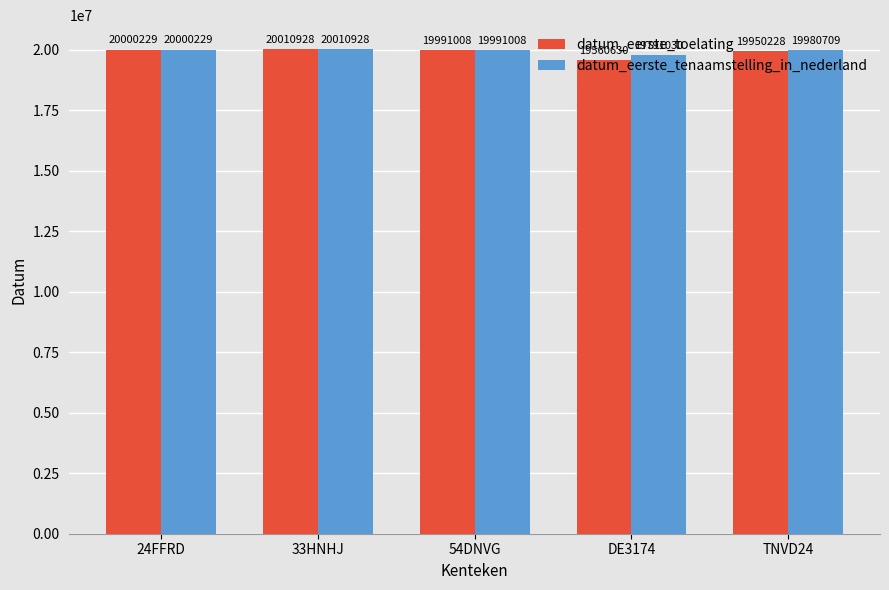

What is the minimum value shown in the chart?

19560630